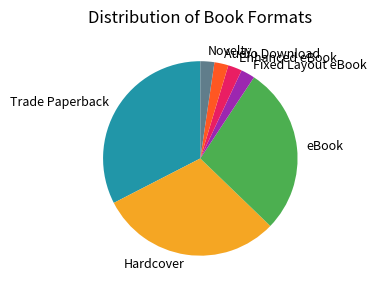

Is there any slice that represents more than half of the pie?

No